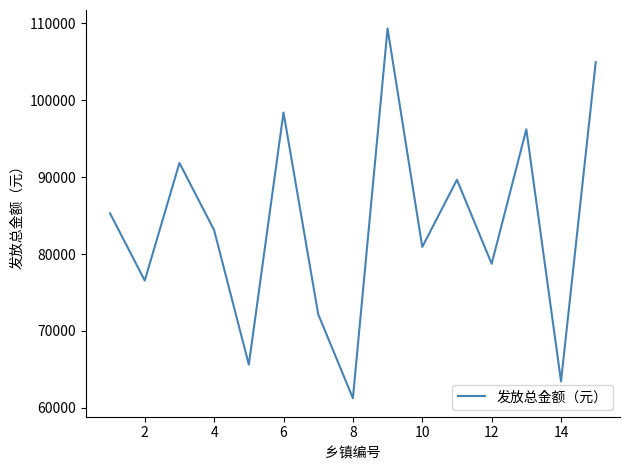

Reading left to right, transcribe all the data shown in this chart.

85293	76545	91854	83106	65610	98415	72171	61236	109350	80919	89667	78732	96228	63423	104976